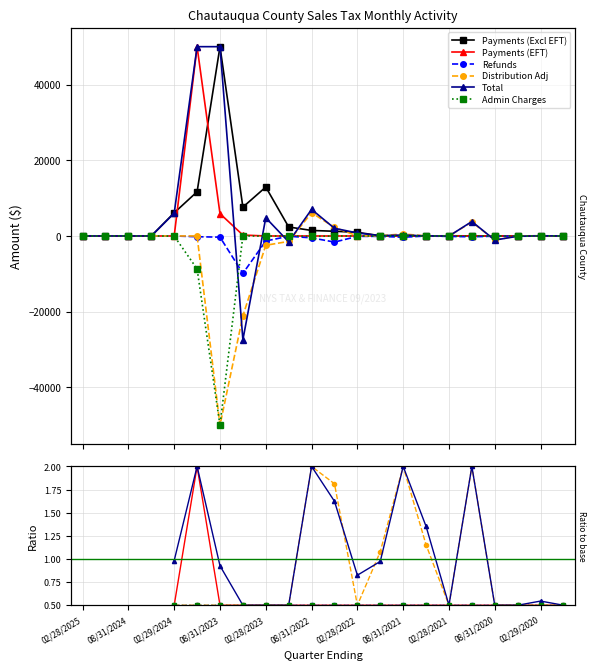

What is the difference between the highest and lowest values at 02/28/2021?

51.9